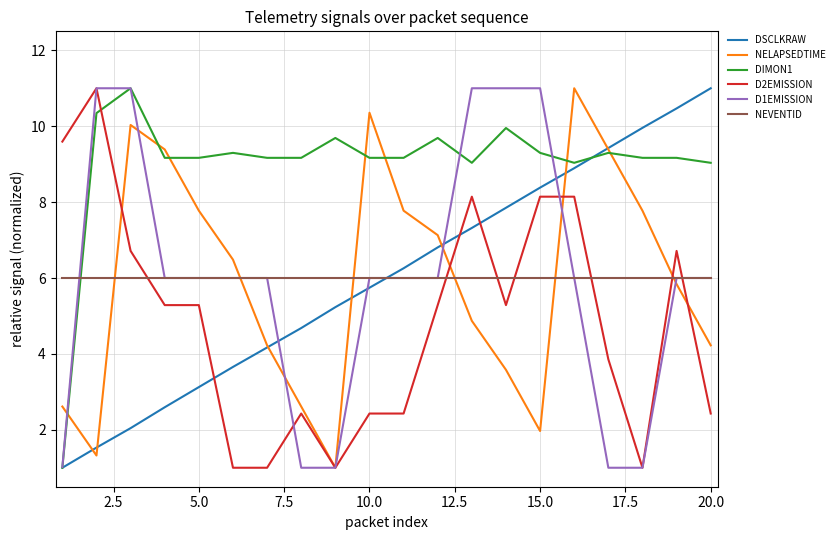

Which series ends up on top after the final intersection of NEVENTID and DIMON1?

DIMON1